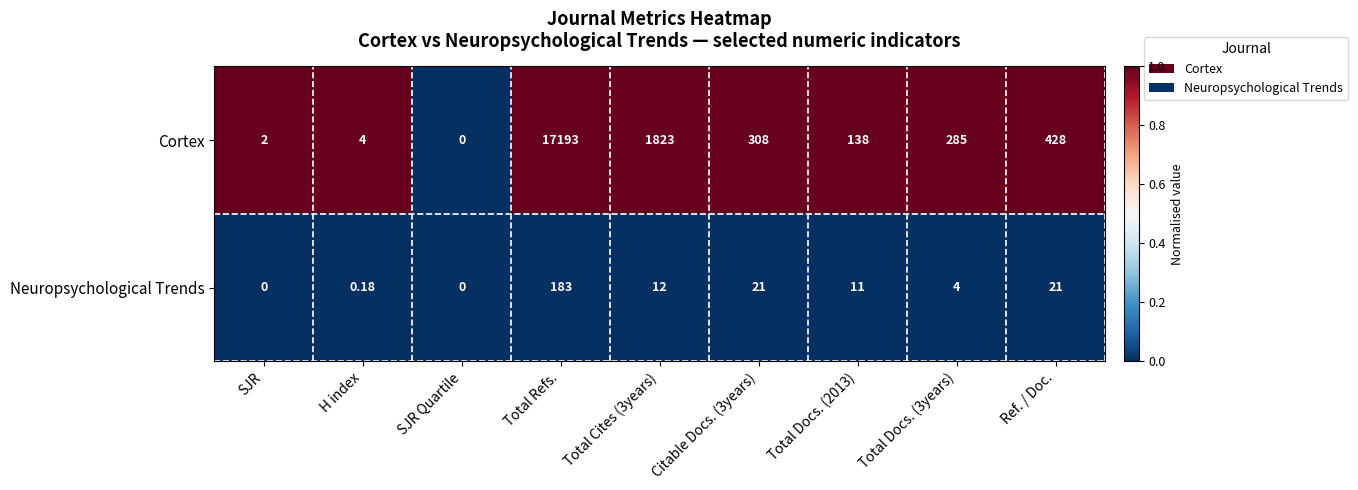

Which series changed the most between SJR and Ref. / Doc.?

Cortex